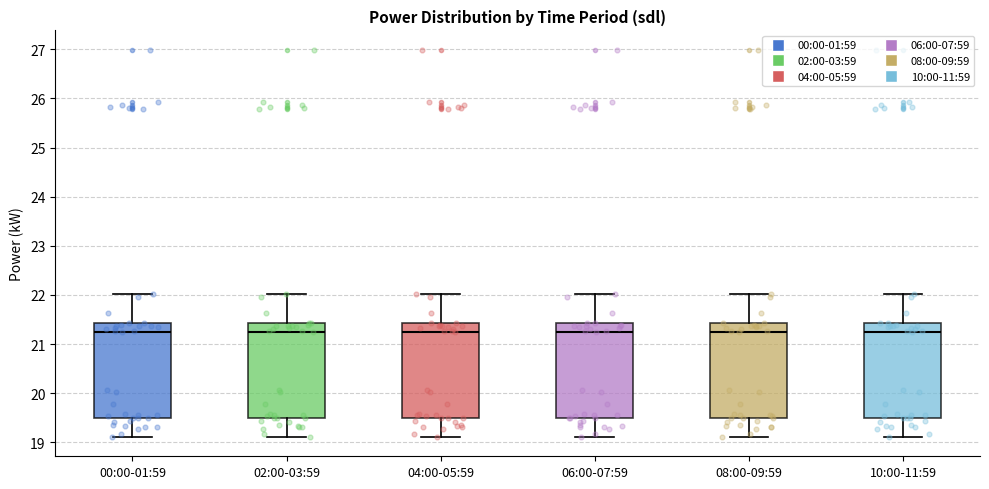

Reading left to right, read every box against the y-axis: the position of its median line, the range the box covers, and the ends of its whiskers. The values are not printed on the chart, so give them approximately, as read against the axis.

00:00-01:59: median 21.3, box 19.5 to 21.4, whiskers 19.1 to 22.0
02:00-03:59: median 21.3, box 19.5 to 21.4, whiskers 19.1 to 22.0
04:00-05:59: median 21.3, box 19.5 to 21.4, whiskers 19.1 to 22.0
06:00-07:59: median 21.3, box 19.5 to 21.4, whiskers 19.1 to 22.0
08:00-09:59: median 21.3, box 19.5 to 21.4, whiskers 19.1 to 22.0
10:00-11:59: median 21.3, box 19.5 to 21.4, whiskers 19.1 to 22.0